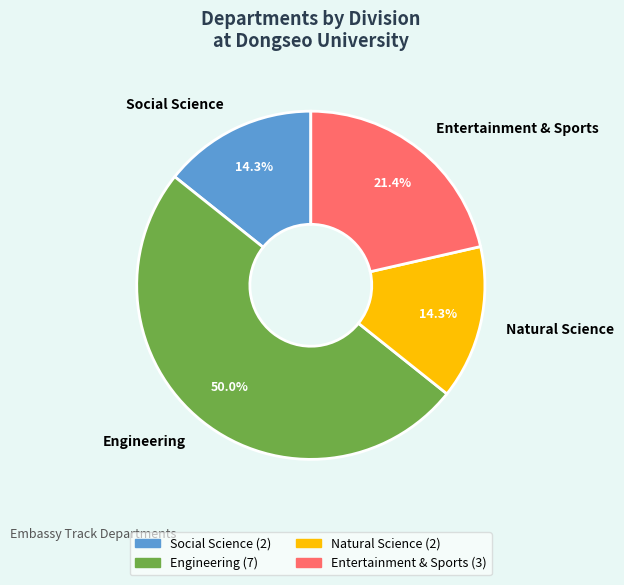

Is Entertainment & Sports the majority of the pie?

No